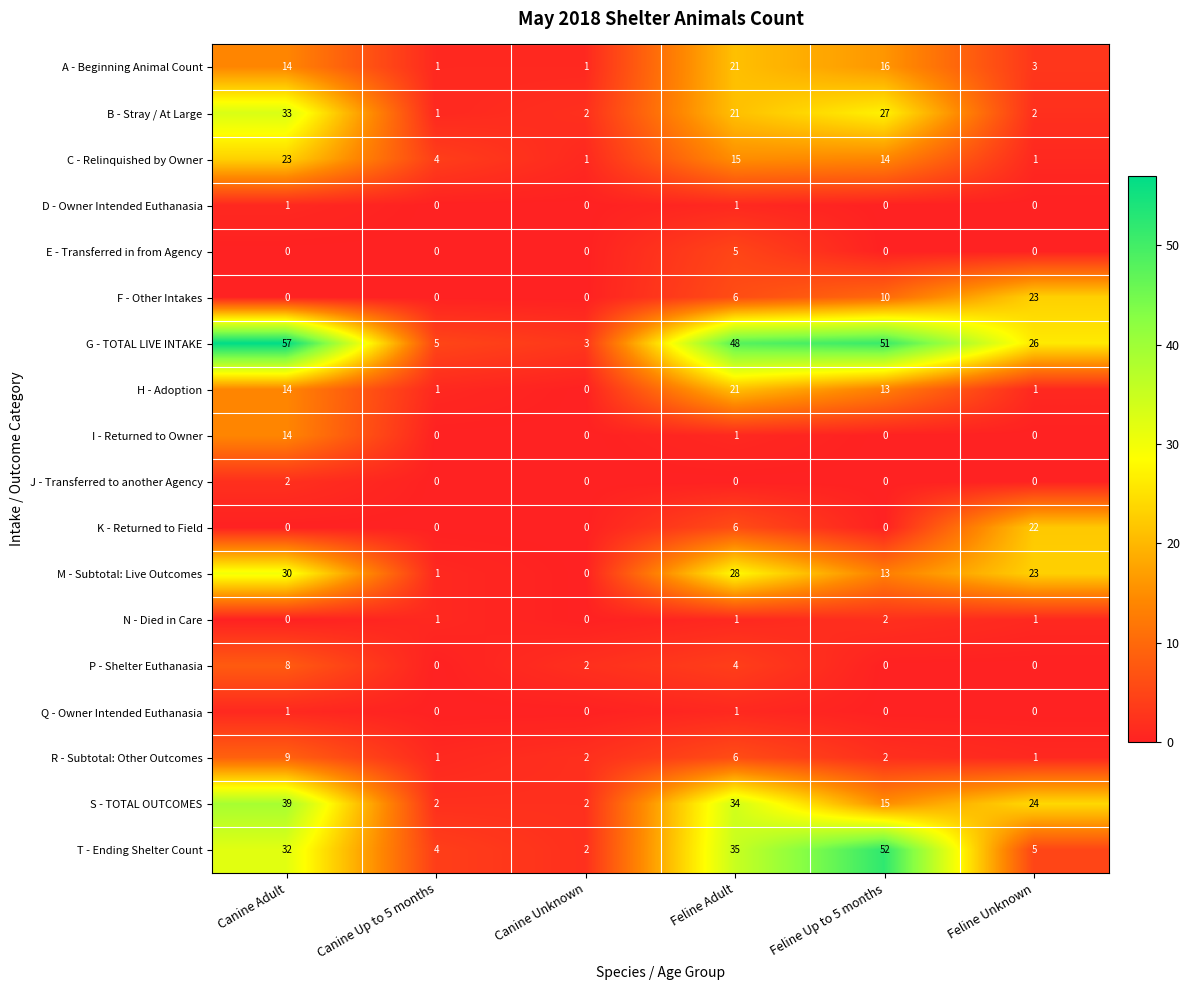

What is the total value across all series at Canine Unknown?

15